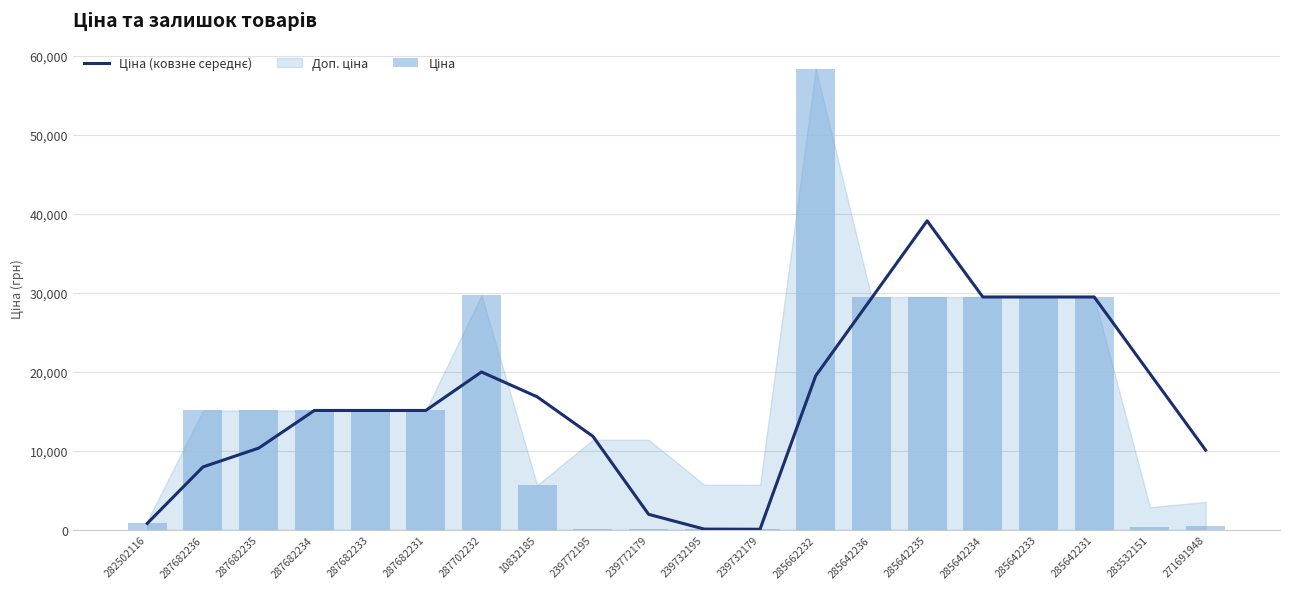

True or false: Ціна (ковзне середнє) has a value of 15120.0 at 287682231.

True